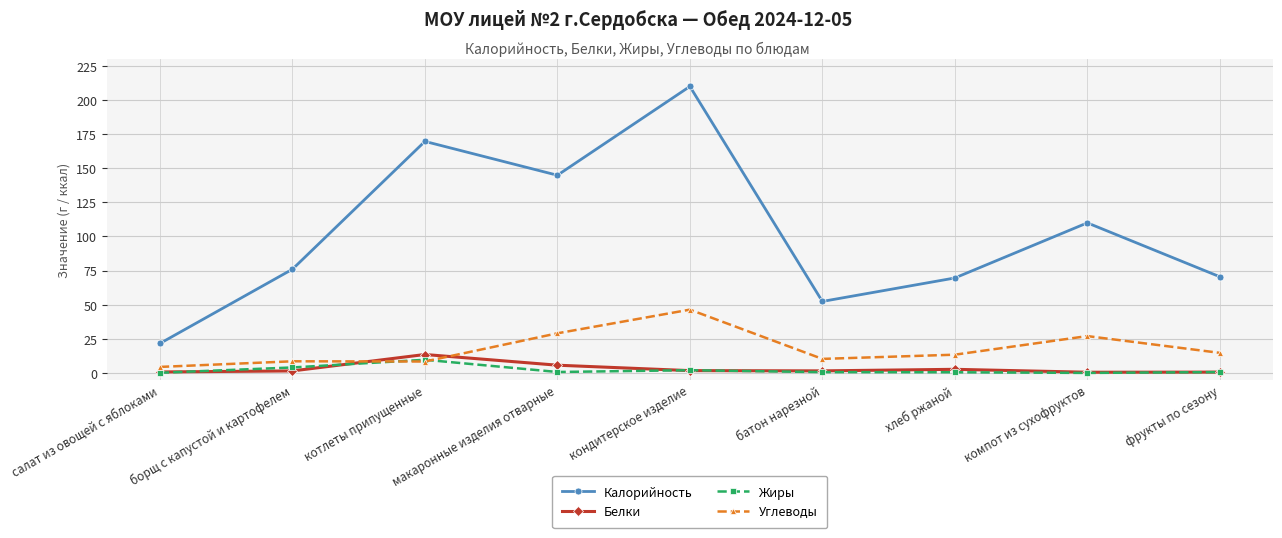

What is the value of the Калорийность point at the 6th from the left?

52.4